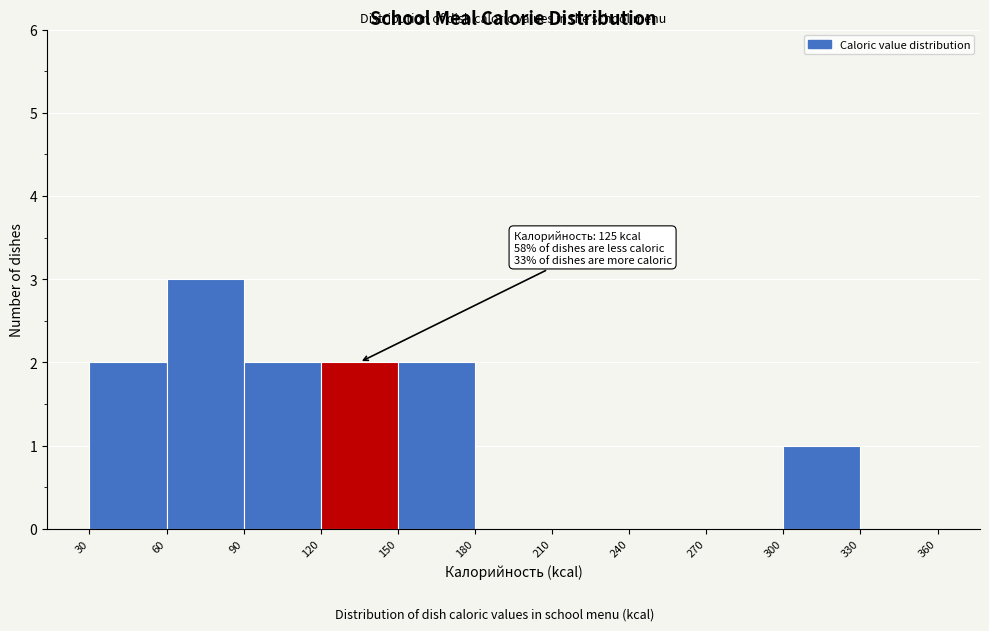

Over which range of the x-axis is the bar tallest?

60 to 90